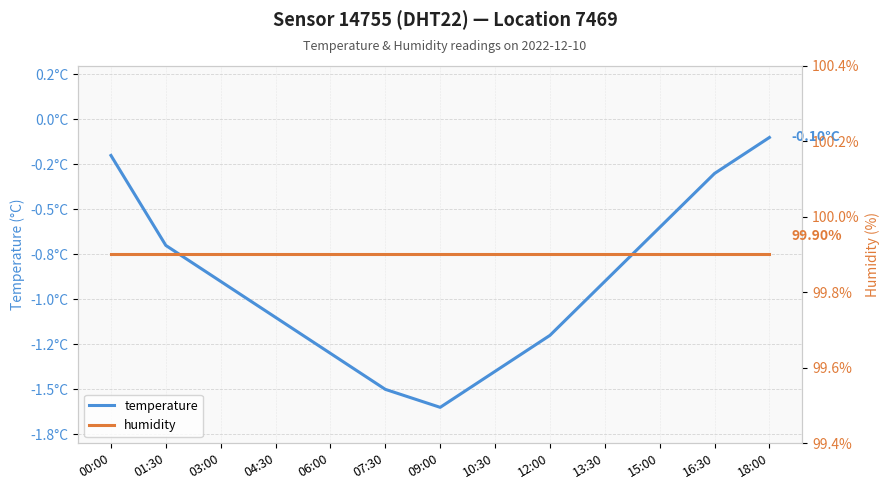

Rank the series by their maximum value, from lowest to highest.

temperature, humidity